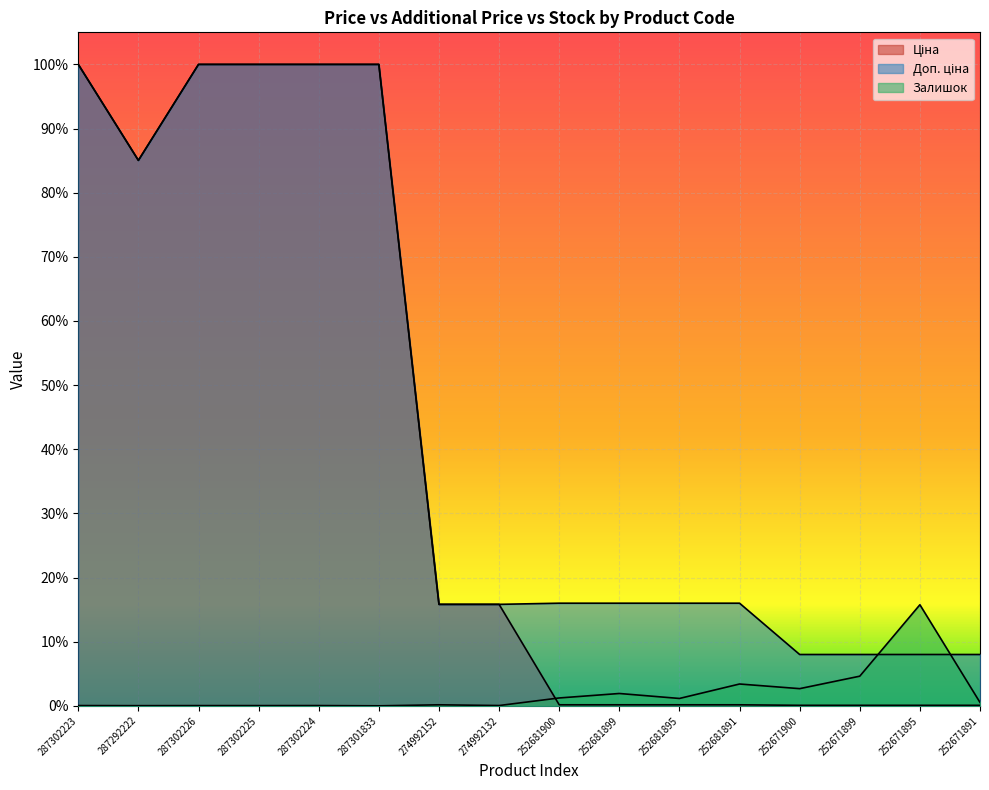

Rank the categories by Ціна value from highest to lowest.

287302223, 287302226, 287302225, 287302224, 287301833, 287292222, 274992152, 274992132, 252681900, 252681899, 252681895, 252681891, 252671900, 252671899, 252671895, 252671891